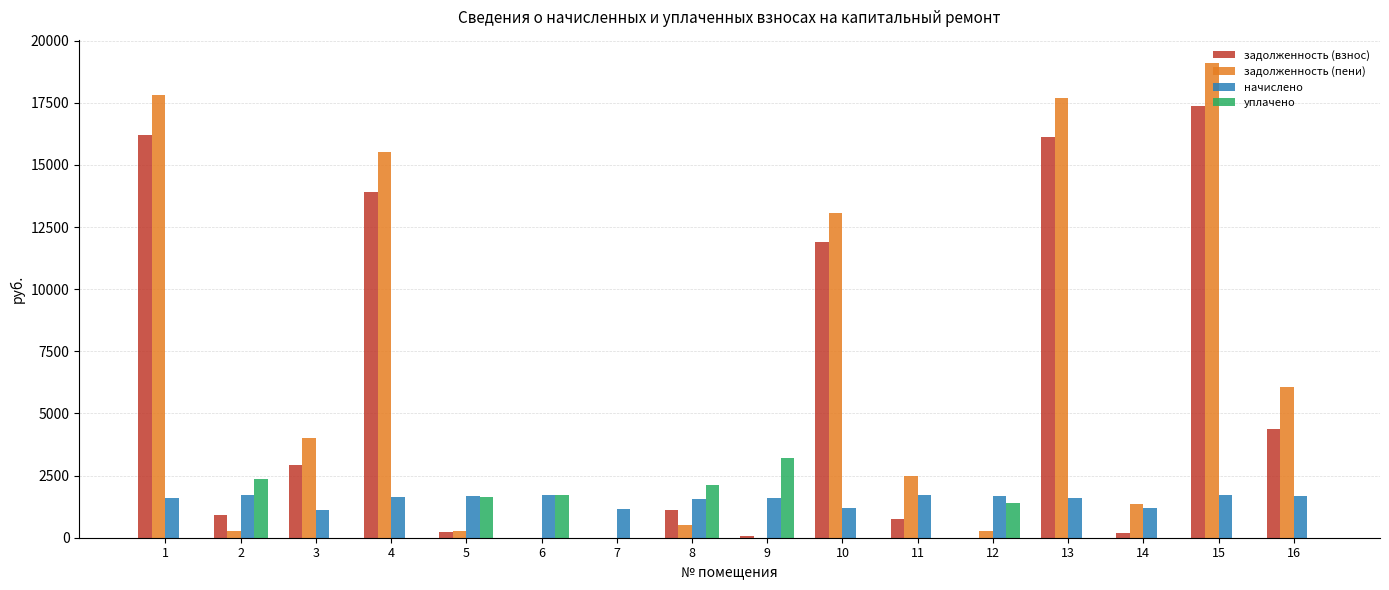

Which series changed the most between 3 and 14?

задолженность (взнос)